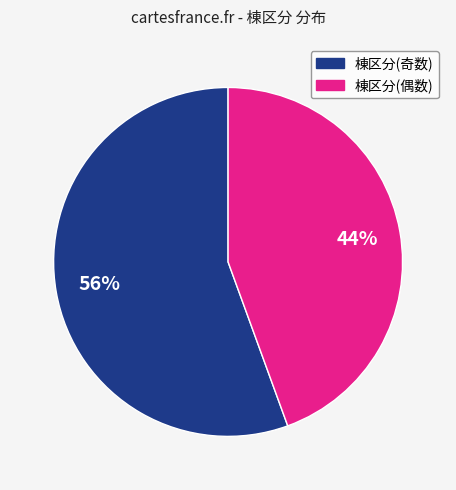

How many slices are in this pie chart?

2